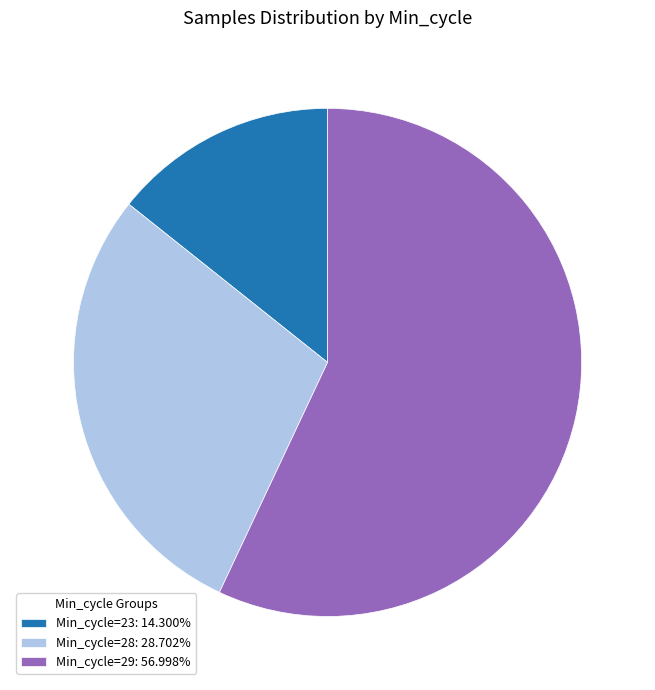

Combined, do Min_cycle=28: 28.702% and Min_cycle=23: 14.300% account for over 50%?

No